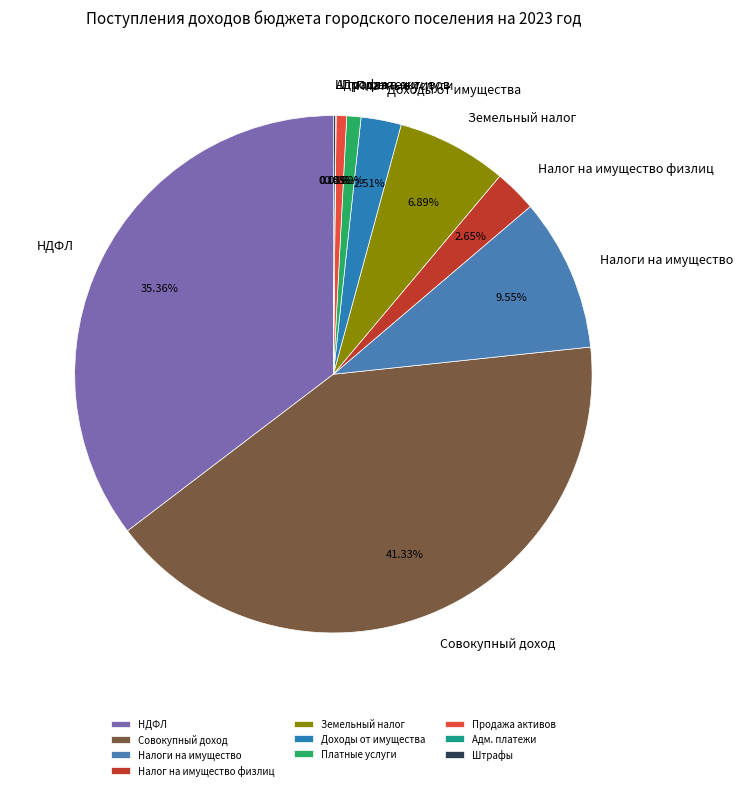

Is there any slice that represents more than half of the pie?

No